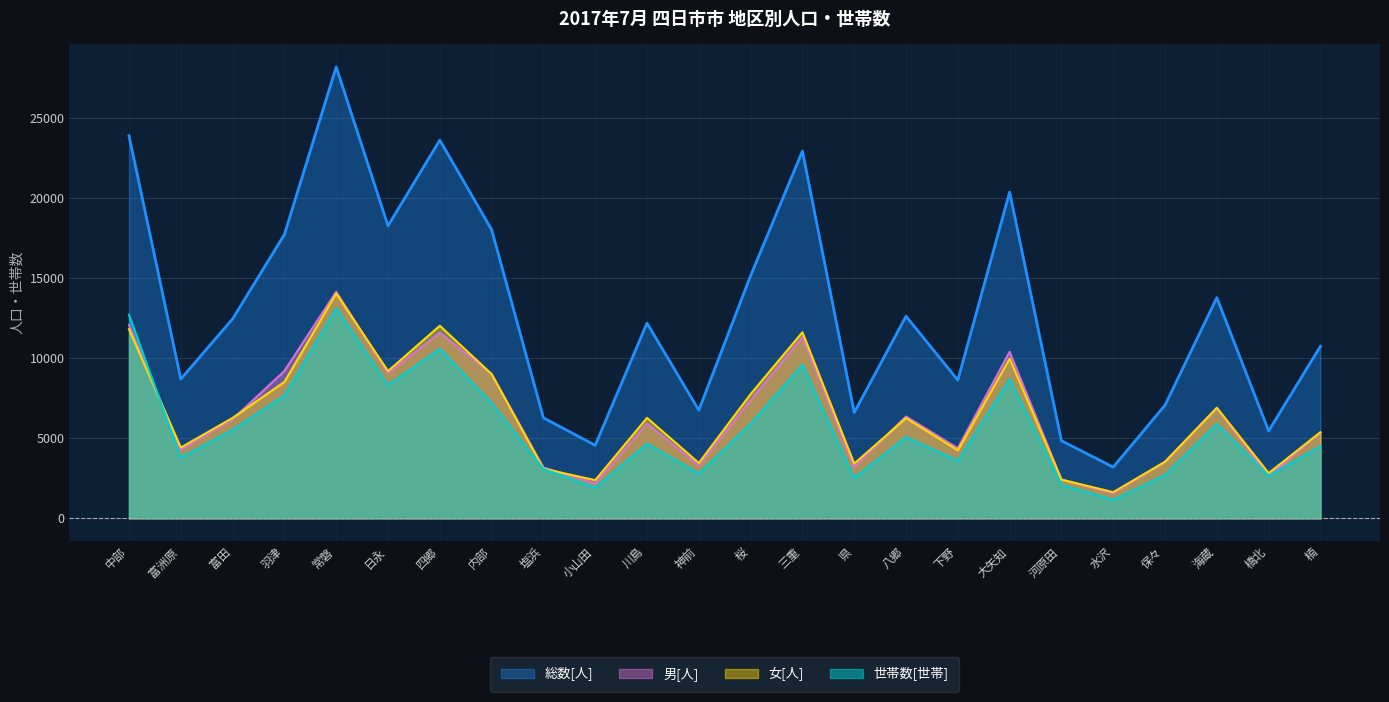

Where is the first local maximum for 男[人]?

常磐